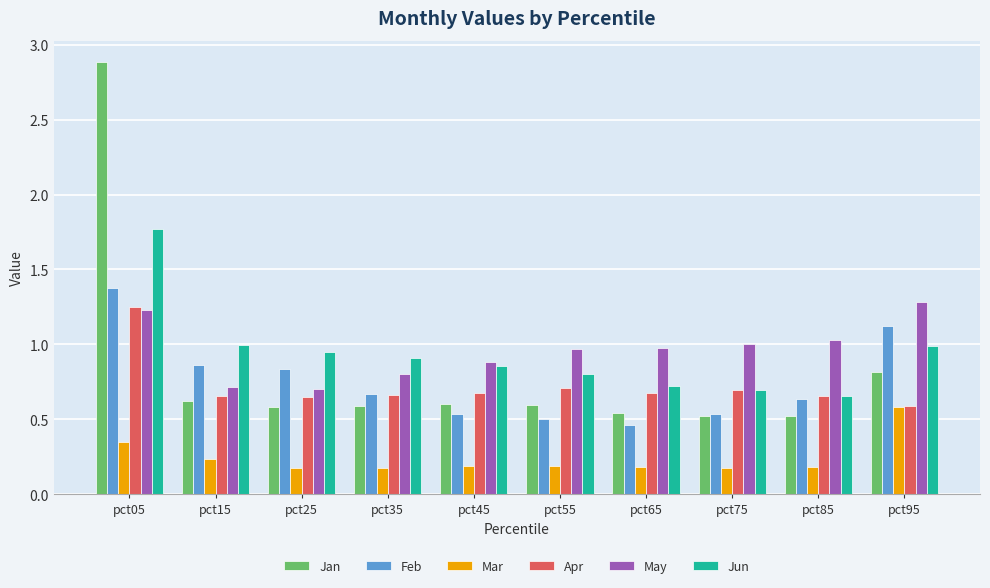

What are all the series names shown in the legend?

Jan, Feb, Mar, Apr, May, Jun